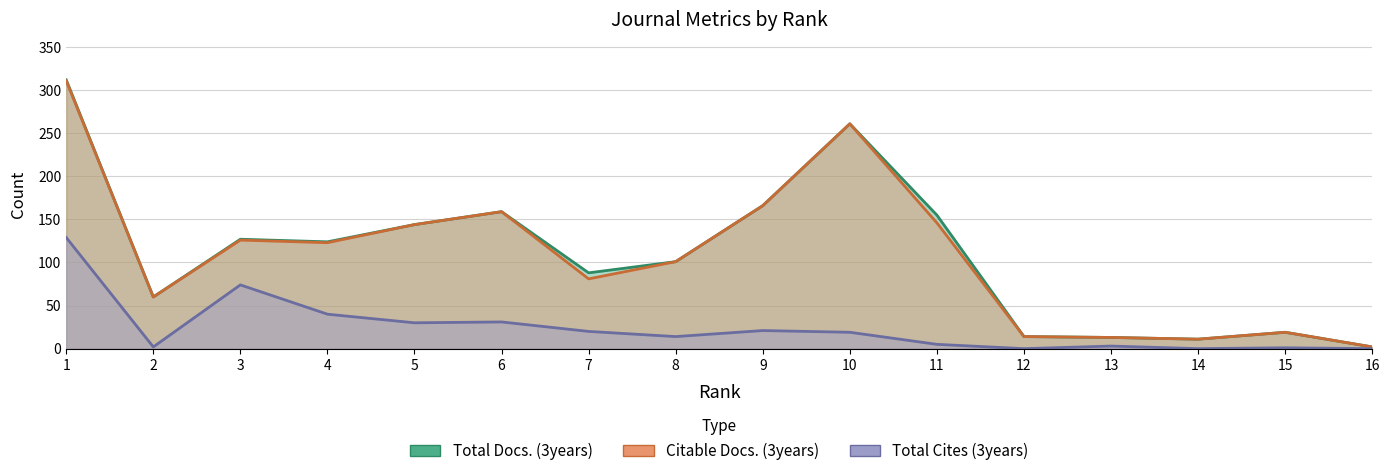

How many interior local peaks does the Citable Docs. (3years) series have?

4